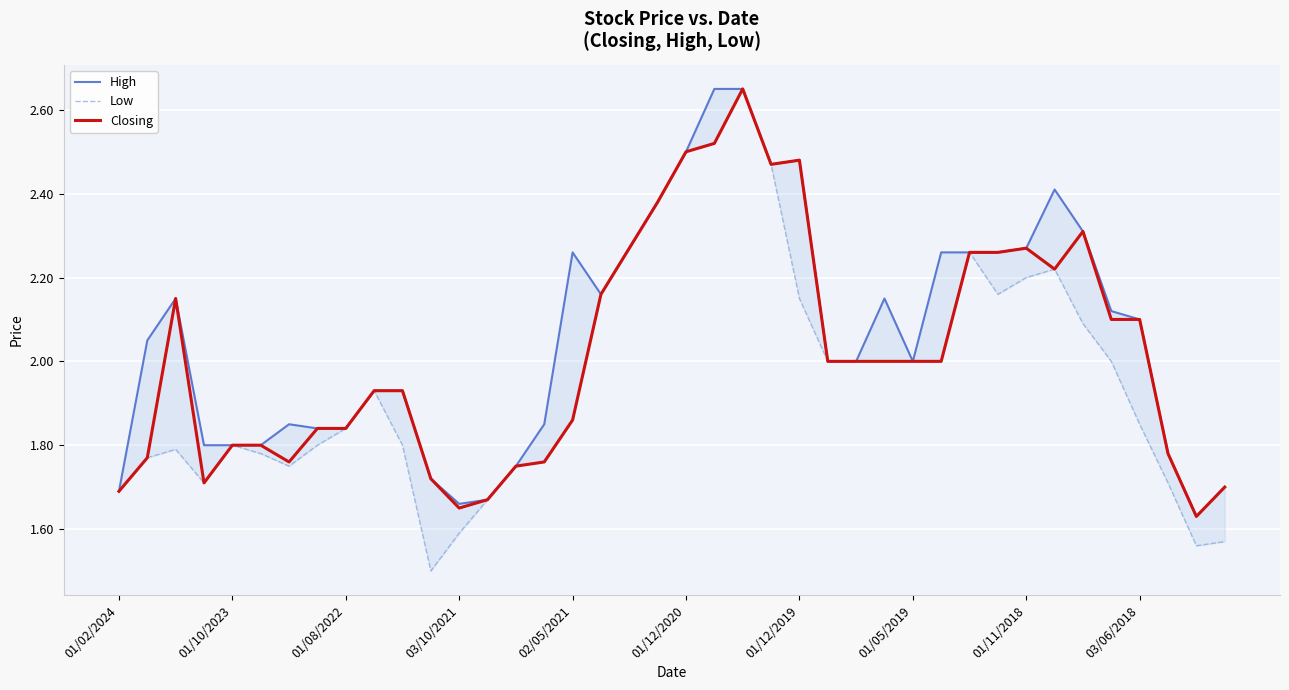

At 10, list the series in order from smallest to largest.

Low, High, Closing